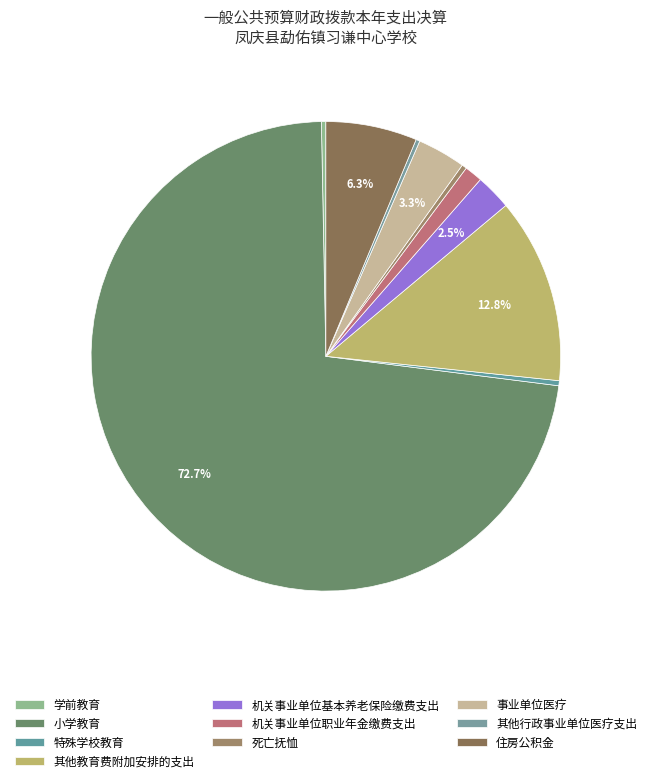

How many segments does this pie chart have?

10